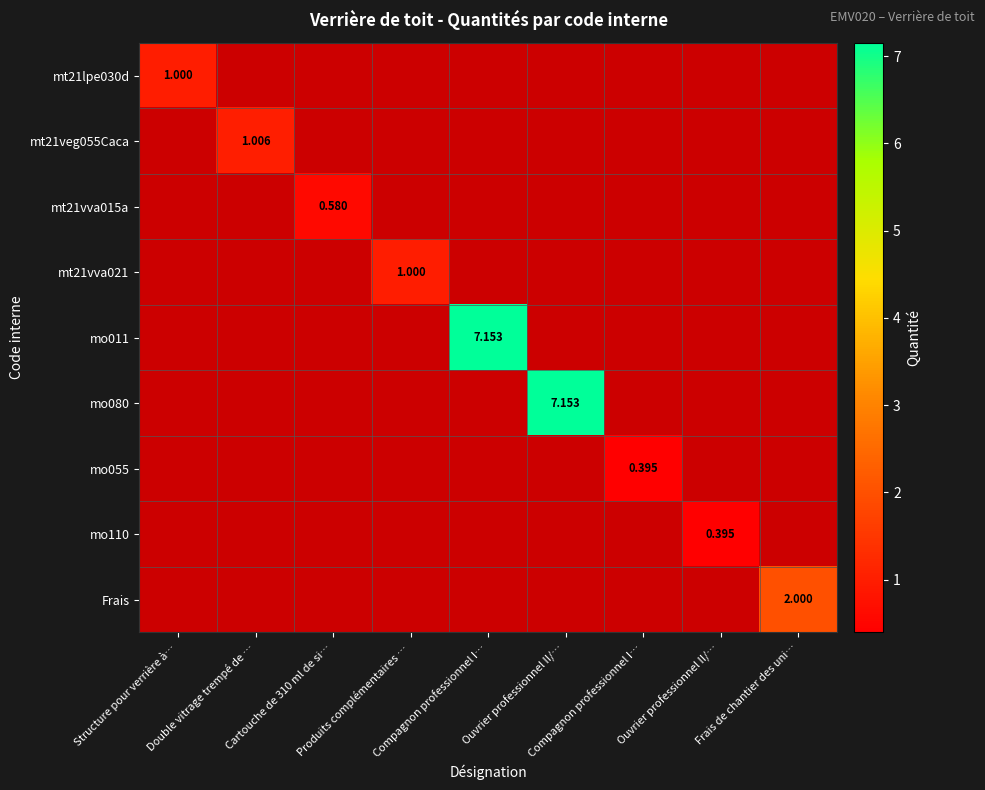

The value of mo011 at Cartouche de 310 ml de si… is 0.0. True or false?

True